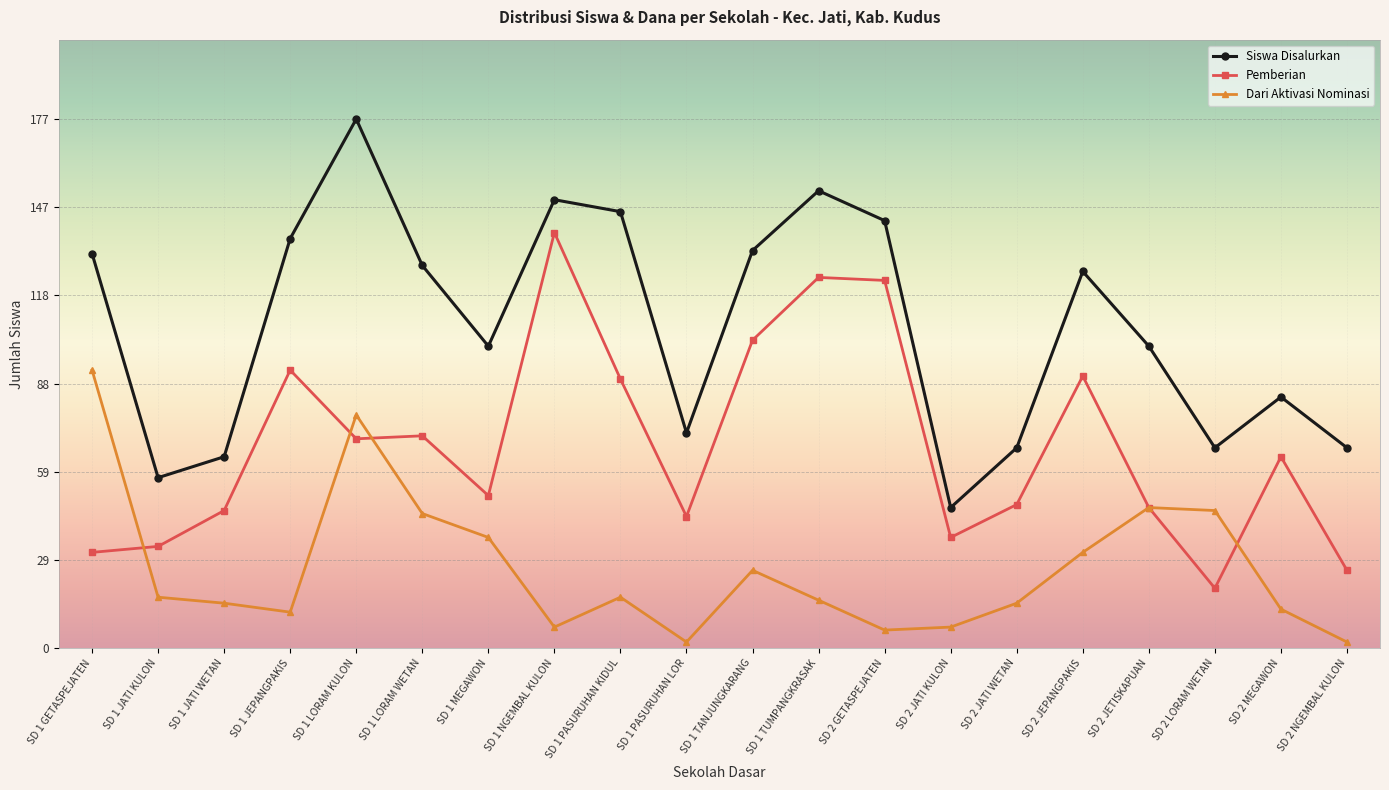

What is the difference between the maximum and minimum values in the Siswa Disalurkan series?

130